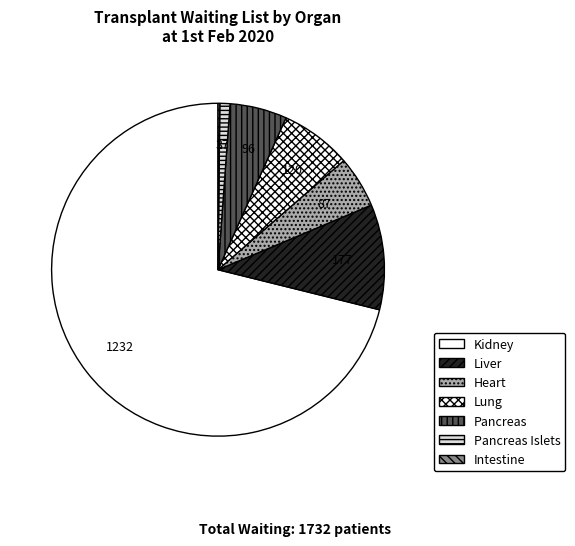

Which slice is the smallest?

Intestine